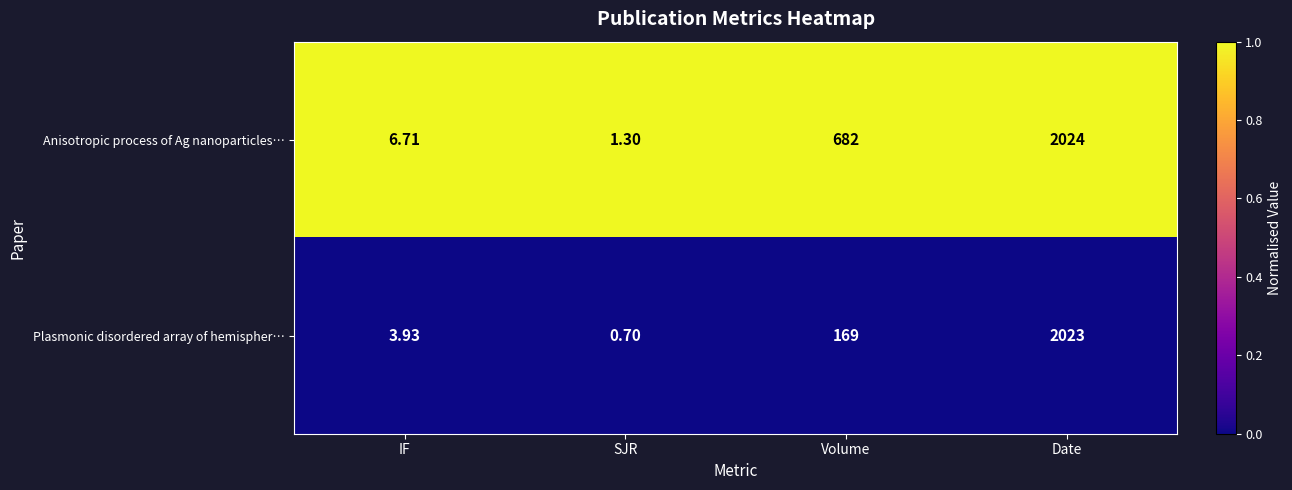

At which category does the chart reach its minimum across all series?

SJR